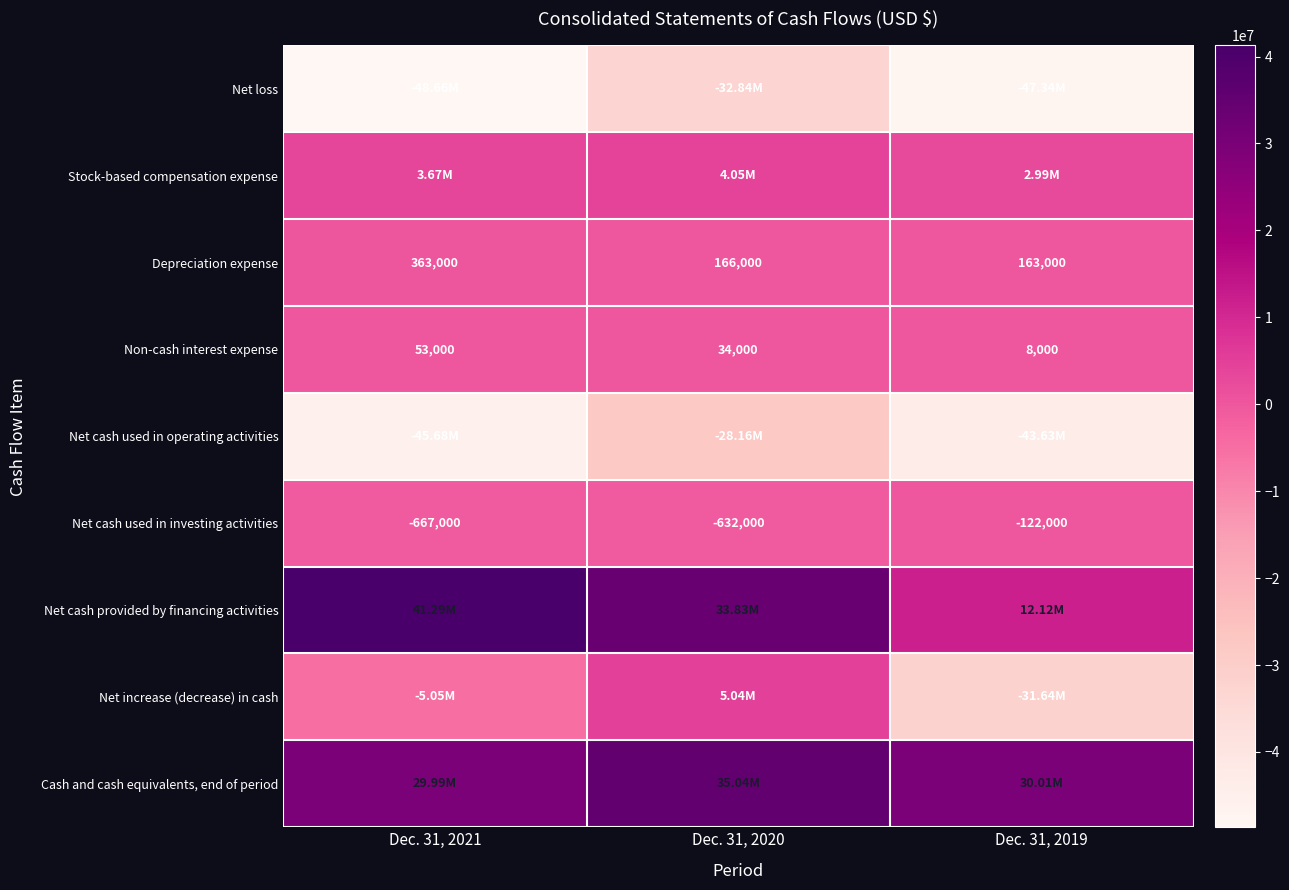

Rank the categories by Depreciation expense value from highest to lowest.

Dec. 31, 2021, Dec. 31, 2020, Dec. 31, 2019